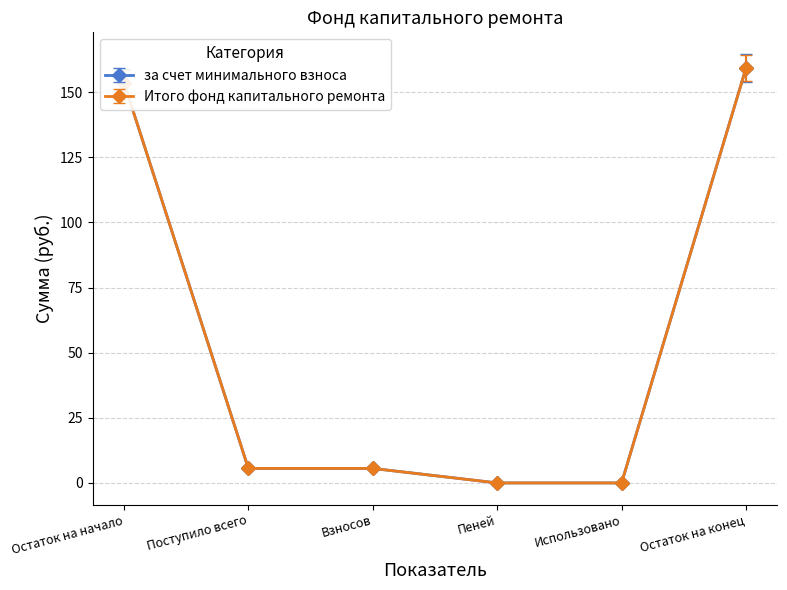

What is the average value of the Итого фонд капитального ремонта series?

54.0